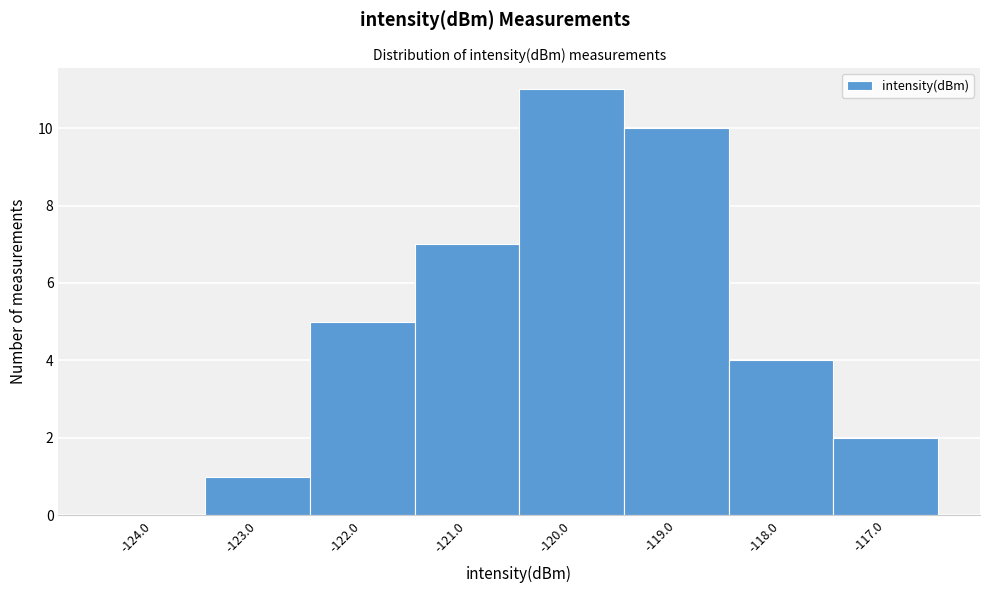

Reading left to right, transcribe this chart: for each bar, give the range it covers on the x-axis and its height. The values are not printed on the chart, so give them approximately, as read against the axis.

-124.5 to -123.5: 0
-123.5 to -122.5: 1
-122.5 to -121.5: 5
-121.5 to -120.5: 7
-120.5 to -119.5: 11
-119.5 to -118.5: 10
-118.5 to -117.5: 4
-117.5 to -116.5: 2